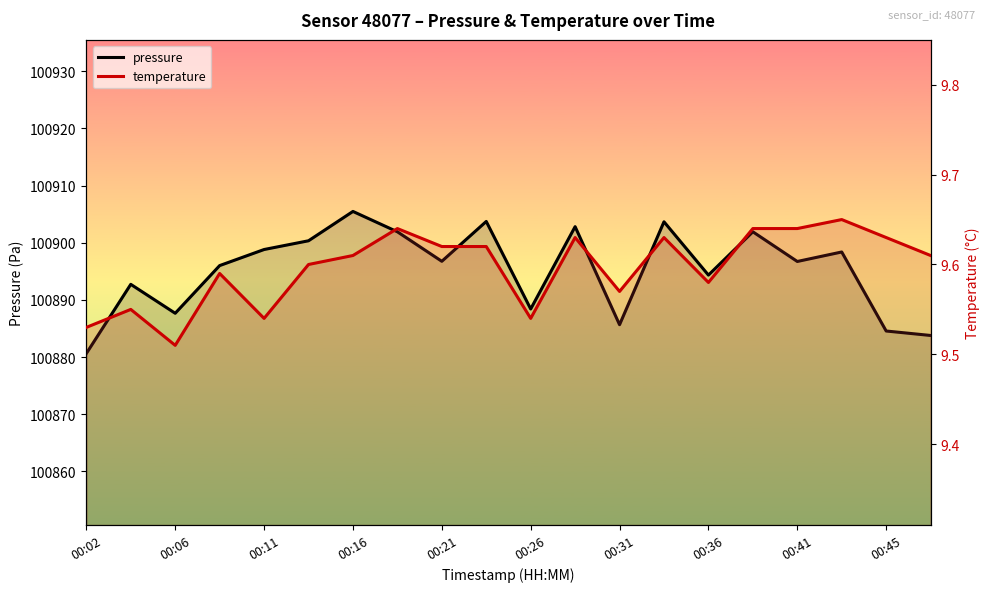

Count the number of categories in the chart.

20